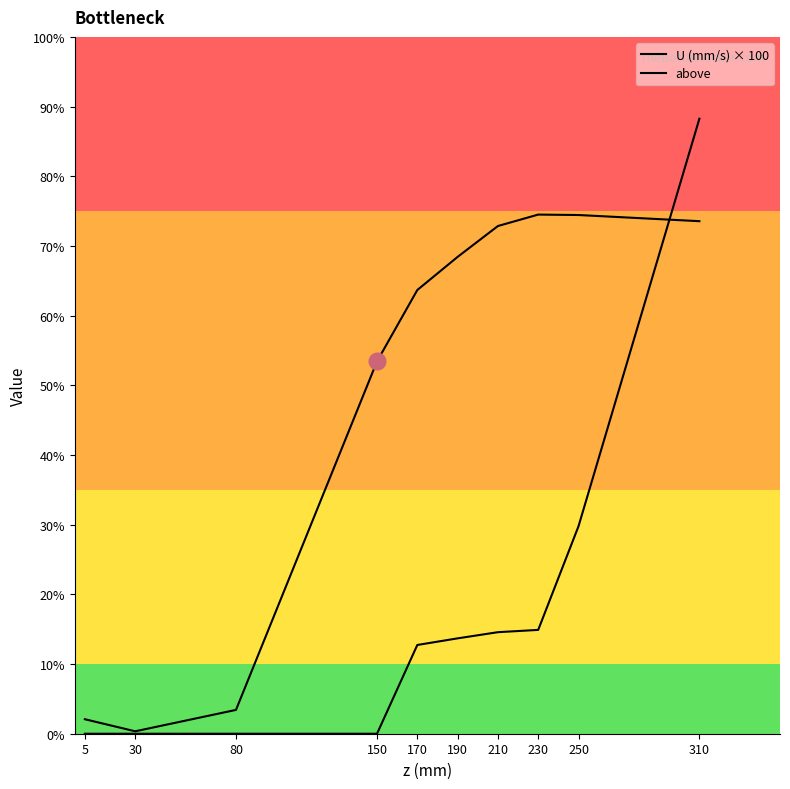

The U (mm/s) × 100 series shows 29420.8 at 310. True or false?

True